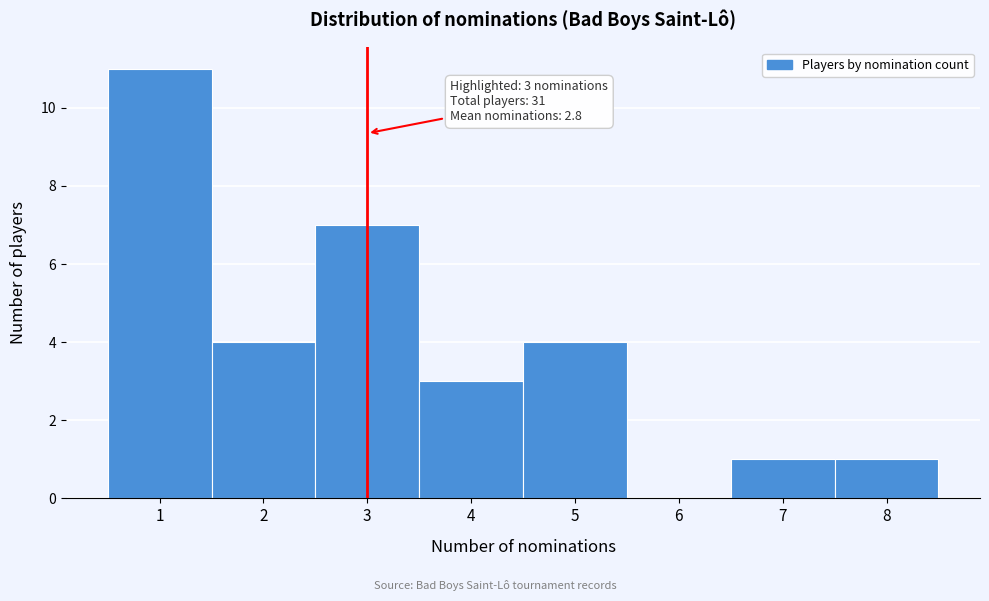

Over which range of the x-axis is the bar tallest?

0.5 to 1.5